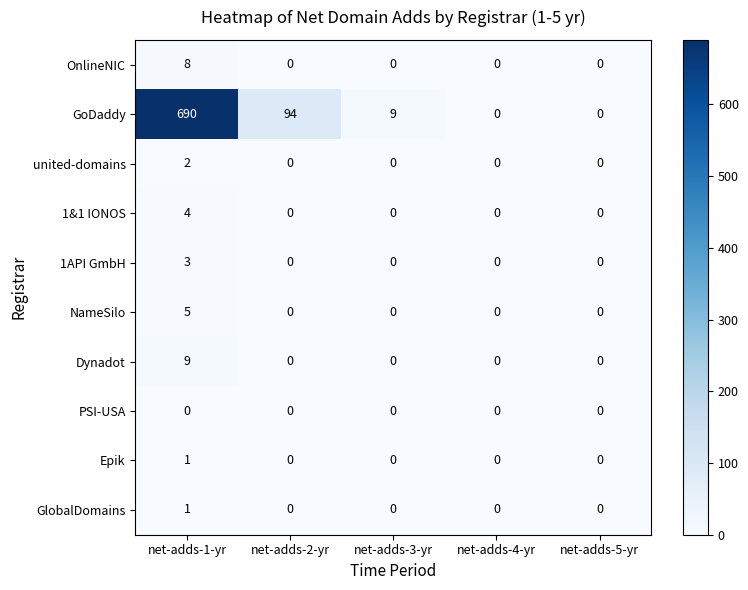

What is the sum of the GoDaddy values at net-adds-1-yr and net-adds-5-yr?

690